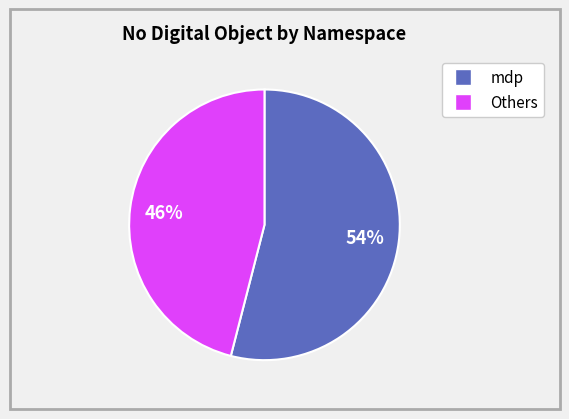

Is there a majority slice in this chart?

Yes